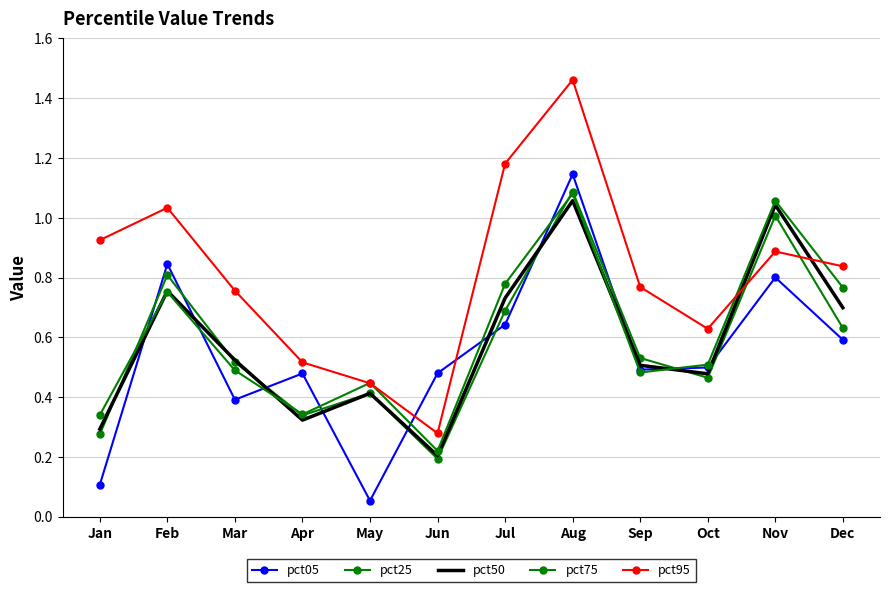

What is the highest value of the pct05 series?

1.1